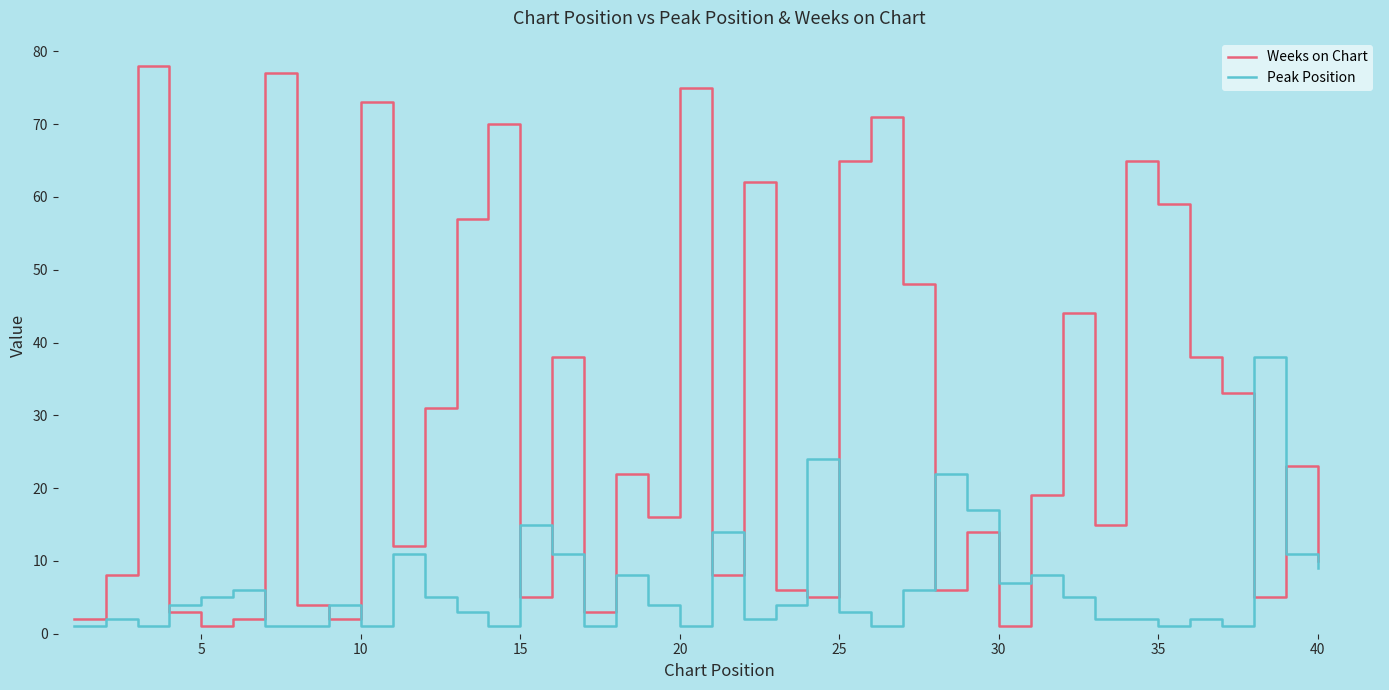

Which series has the widest spread of values?

Weeks on Chart